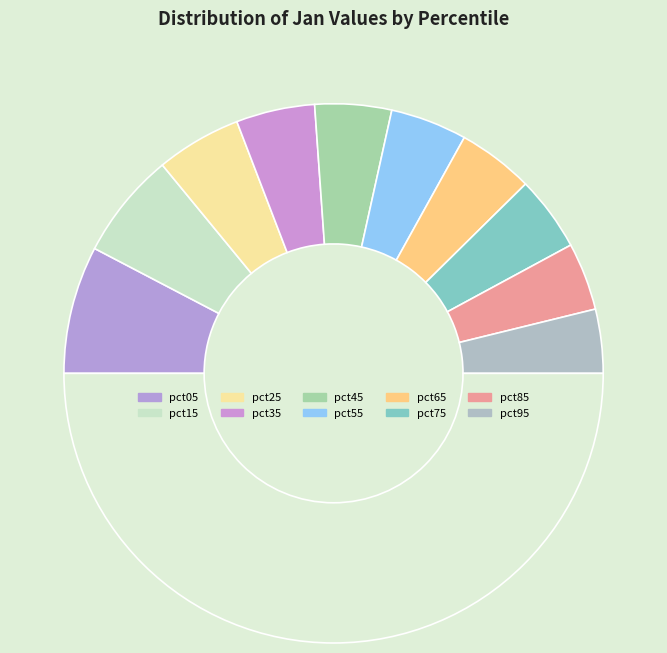

How many slices are in this pie chart?

11